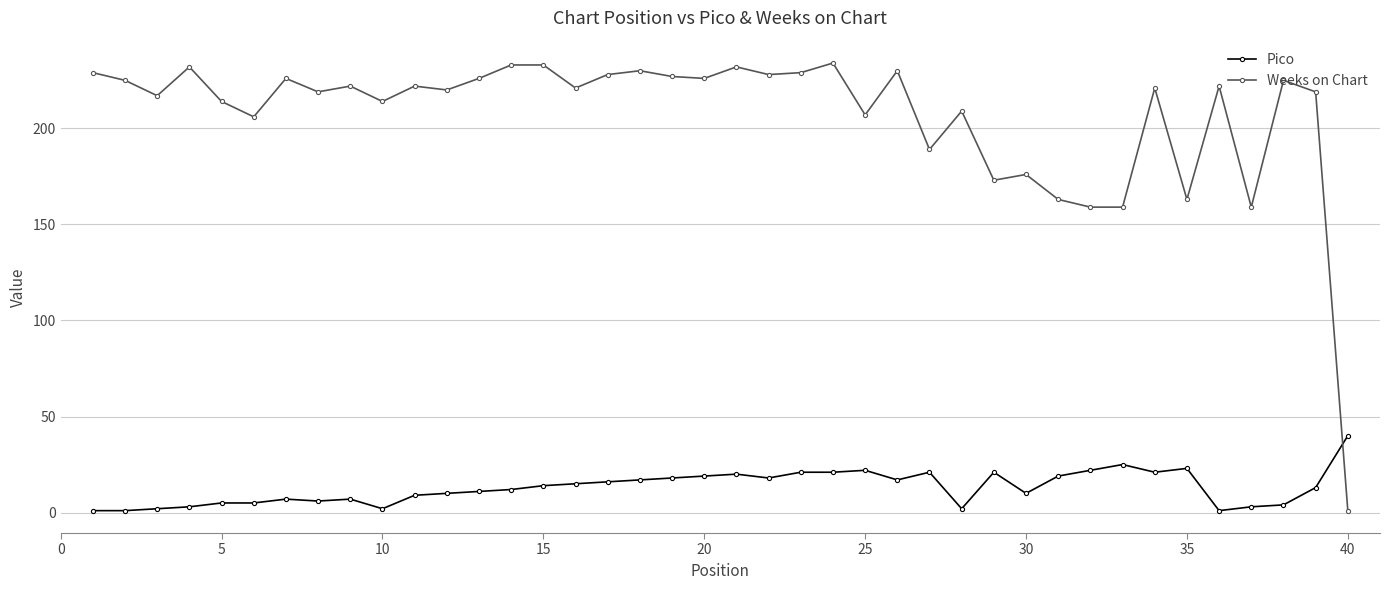

How many lines are shown in the chart?

2